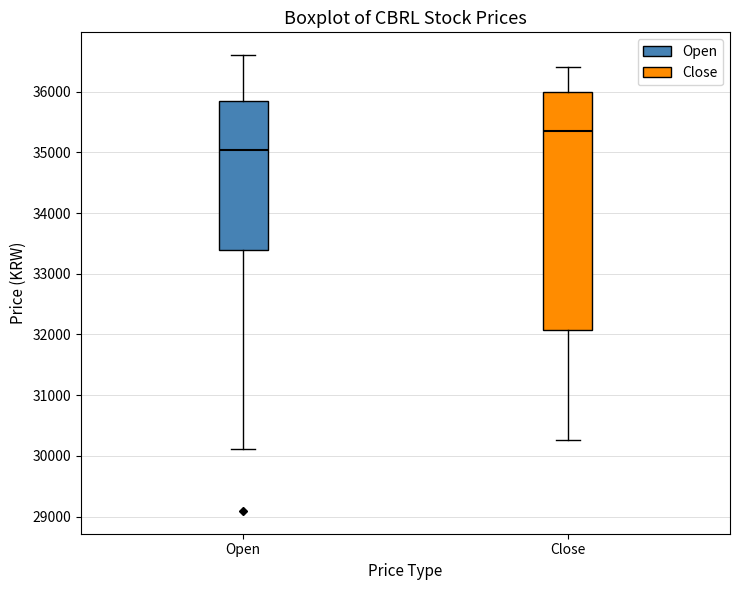

Reading left to right, transcribe this box plot: for each box, give where its median line is, the range the box spans, and where its two whiskers end, as read against the y-axis. The values are not printed on the chart, so give them approximately, as read against the axis.

Open: median 35000, box 33400 to 35900, whiskers 30100 to 36600
Close: median 35400, box 32100 to 36000, whiskers 30300 to 36400